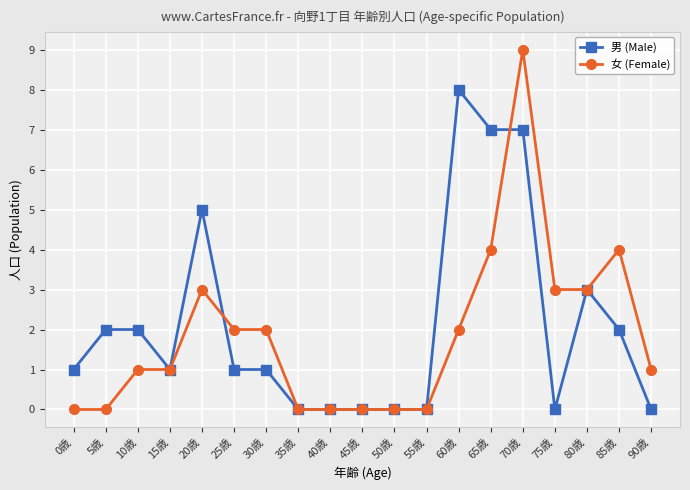

Which series ends up on top after the final intersection of 男 (Male) and 女 (Female)?

女 (Female)